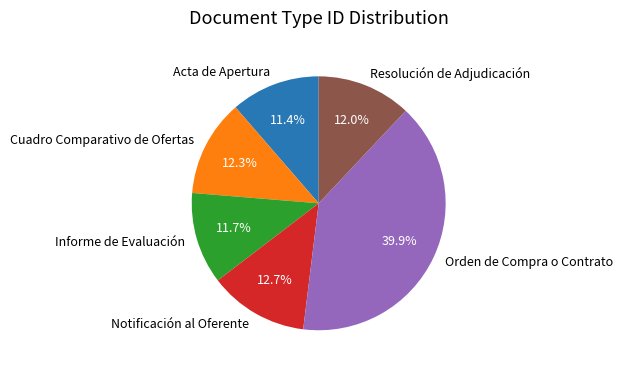

Which has a higher value, Acta de Apertura or Cuadro Comparativo de Ofertas?

Cuadro Comparativo de Ofertas